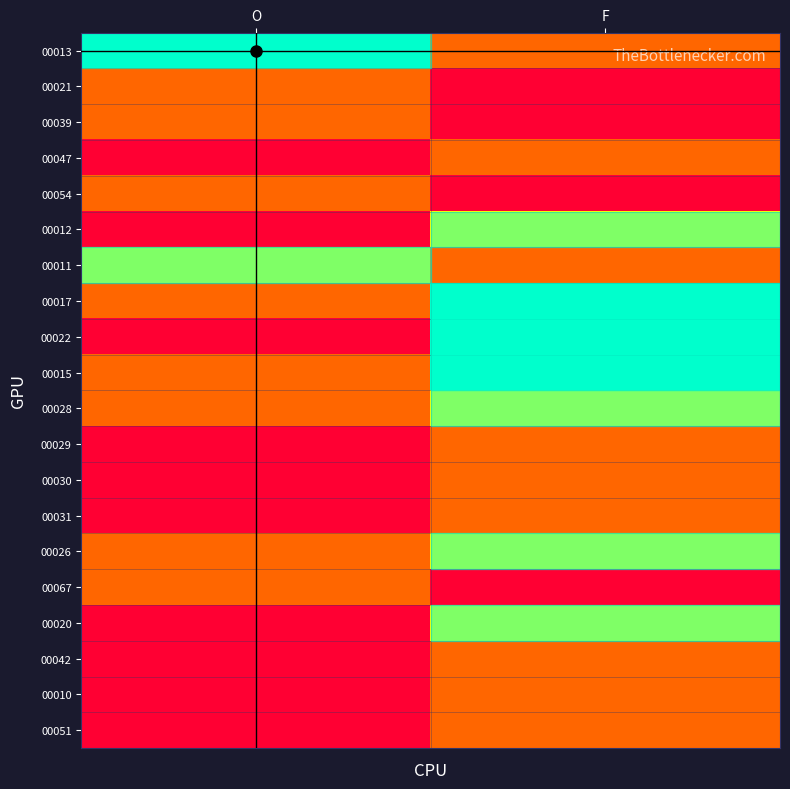

Reading left to right, transcribe all the data shown in this chart.

00013: O=3	F=1
00021: O=1	F=0
00039: O=1	F=0
00047: O=0	F=1
00054: O=1	F=0
00012: O=0	F=2
00011: O=2	F=1
00017: O=1	F=3
00022: O=0	F=3
00015: O=1	F=3
00028: O=1	F=2
00029: O=0	F=1
00030: O=0	F=1
00031: O=0	F=1
00026: O=1	F=2
00067: O=1	F=0
00020: O=0	F=2
00042: O=0	F=1
00010: O=0	F=1
00051: O=0	F=1